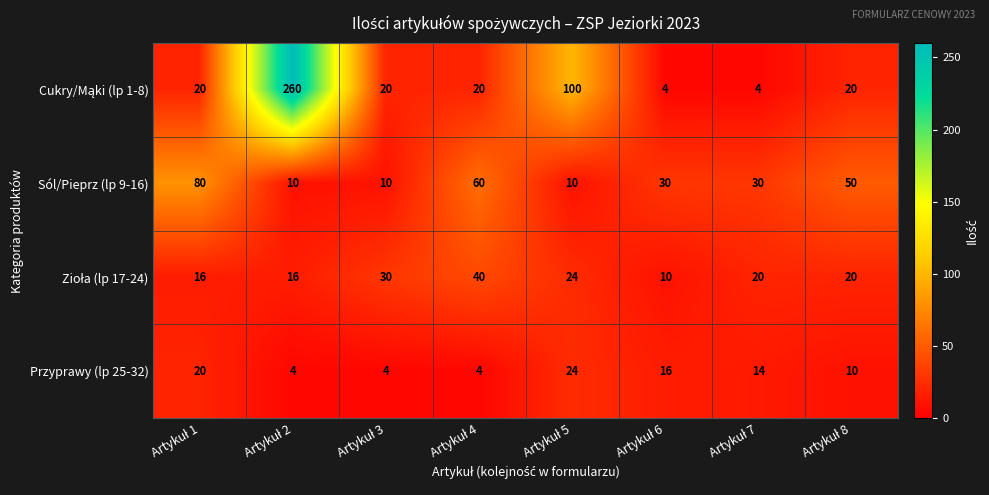

What is the difference between the maximum and minimum values in the Sól/Pieprz (lp 9-16) series?

70